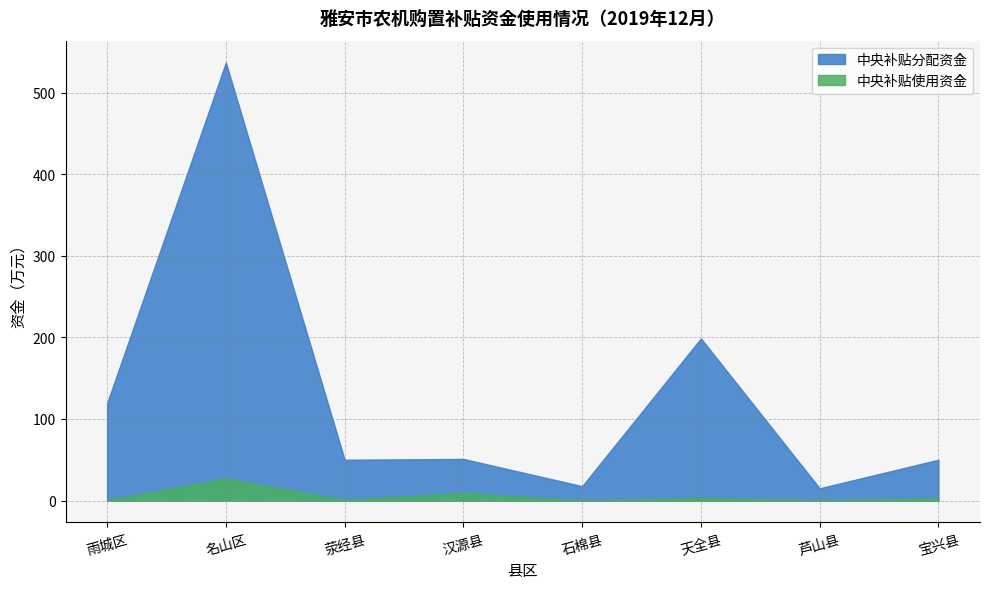

Which series has the largest total across all categories?

中央补贴分配资金